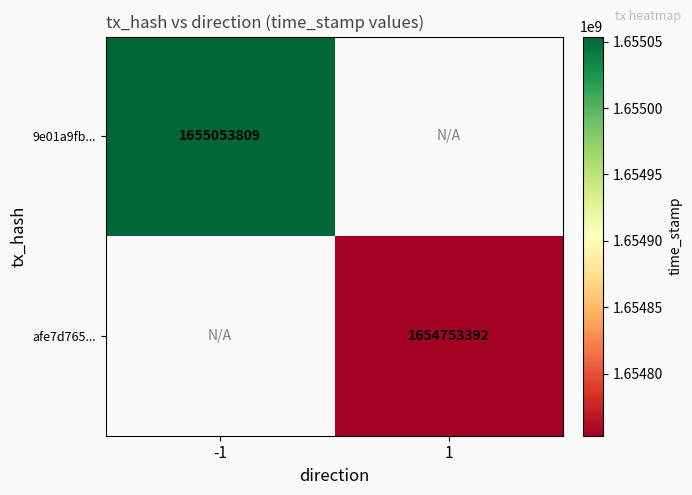

The value of afe7d765... at 1 is 2707125762. True or false?

False